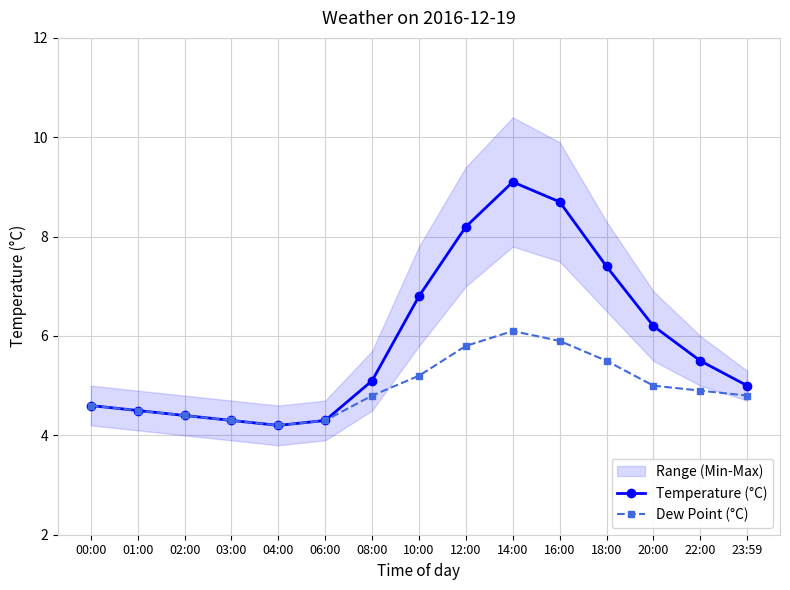

List the series in order of their peak value, lowest first.

Dew Point (°C), Temperature (°C)